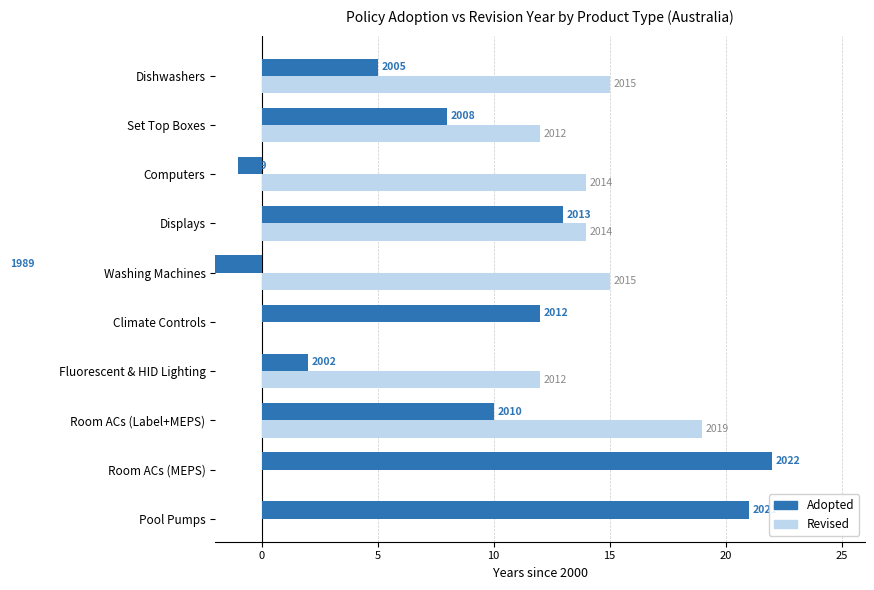

Between Displays and Pool Pumps, which is larger?

Pool Pumps